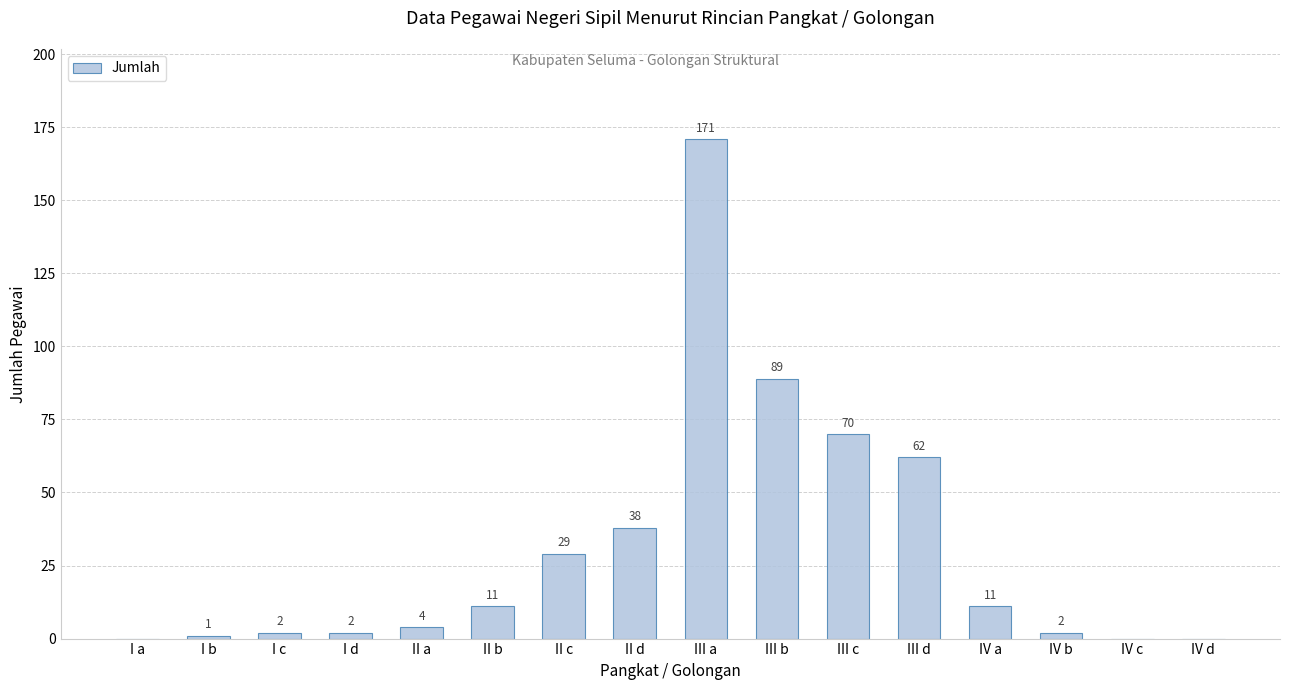

The value at III b is 89. True or false?

True